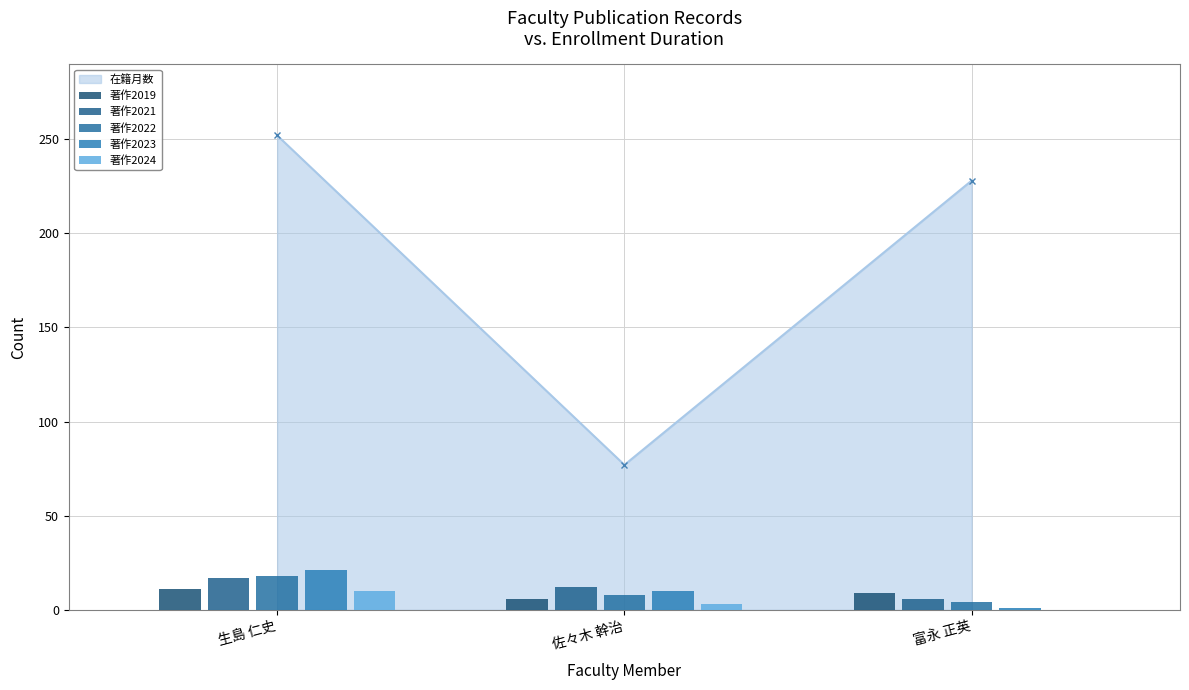

Is it true that 著作2021 equals 17 at 生島 仁史?

True